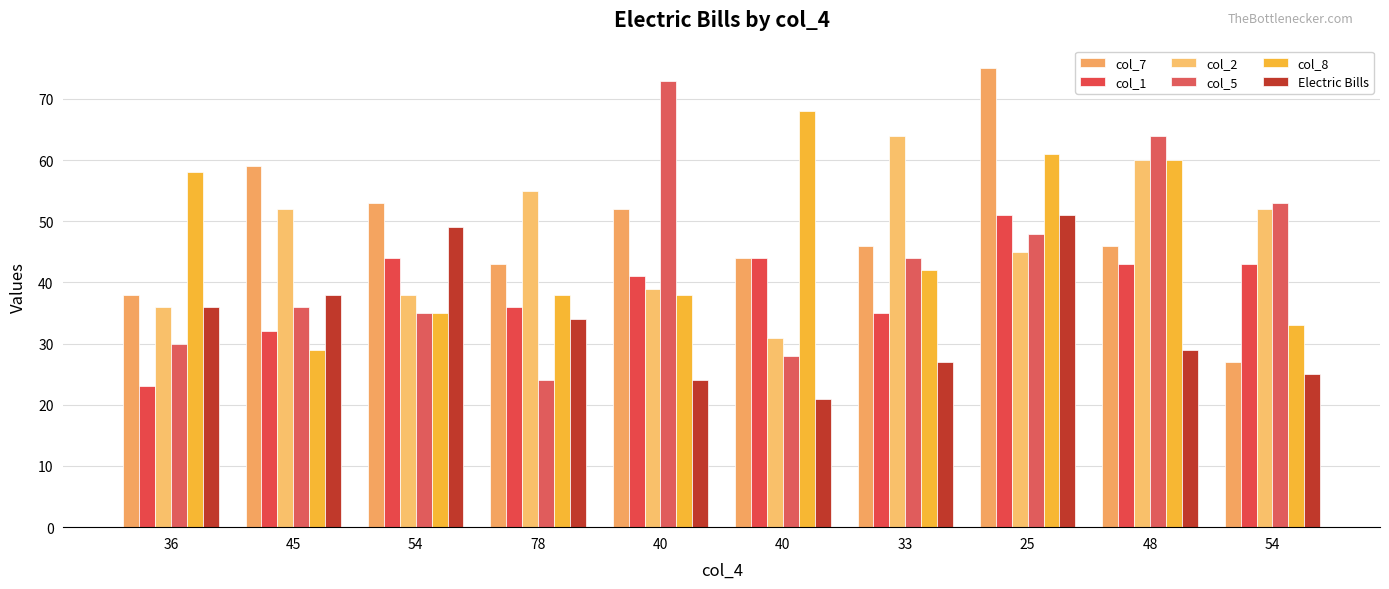

The col_7 series shows 20 at 36. True or false?

False